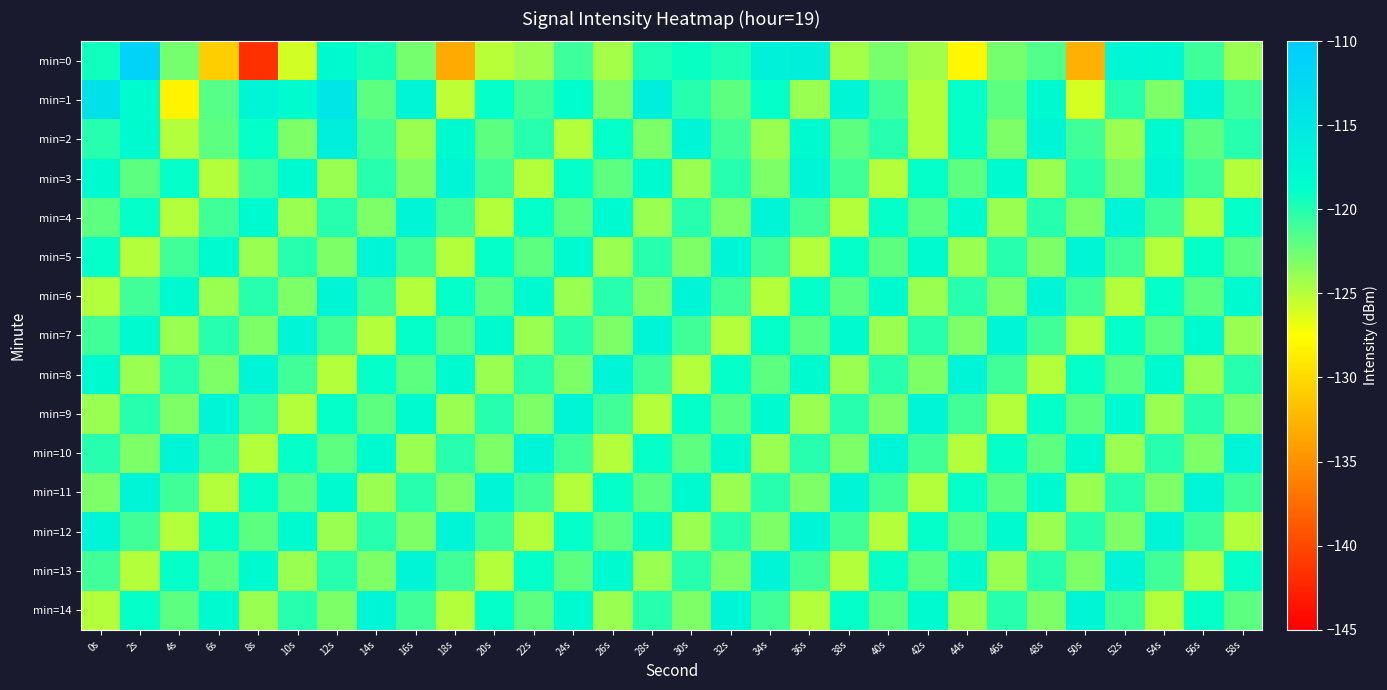

Count the number of data series in this chart.

15